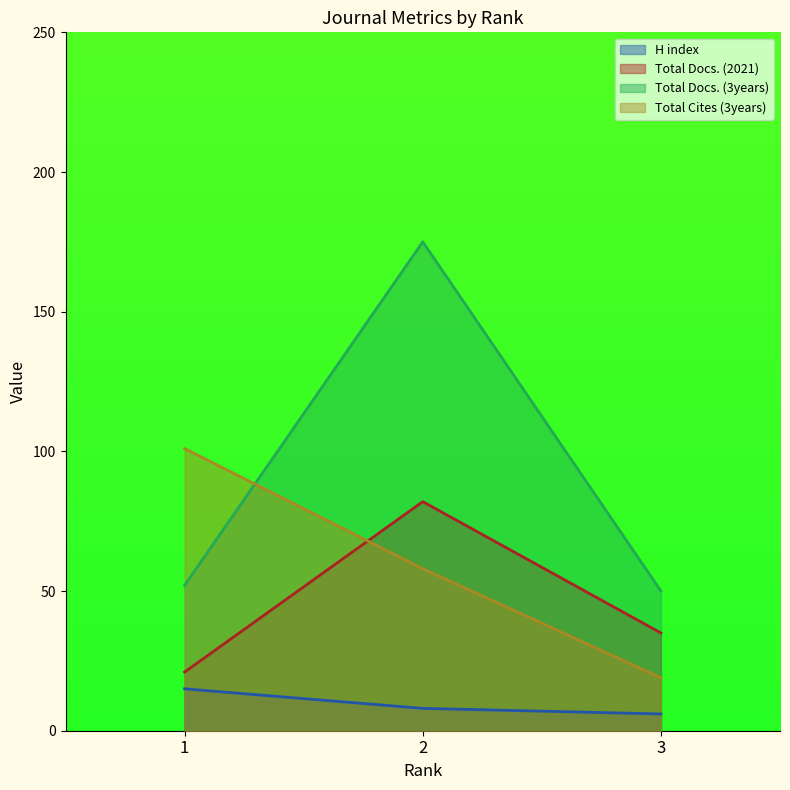

Reading right to left, what are all the values shown in this chart?

H index: 6	8	15
Total Docs. (2021): 35	82	21
Total Docs. (3years): 50	175	52
Total Cites (3years): 19	58	101